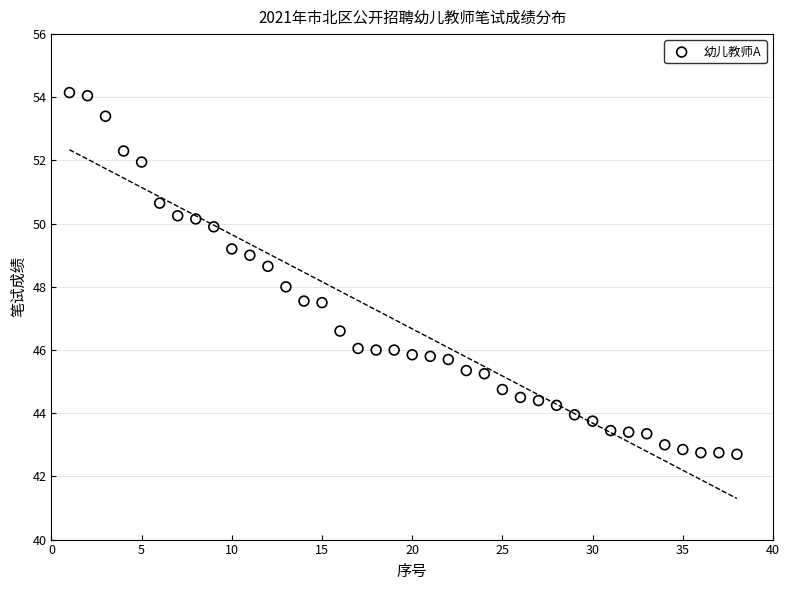

What is the range of X values (max minus min)?

37.0